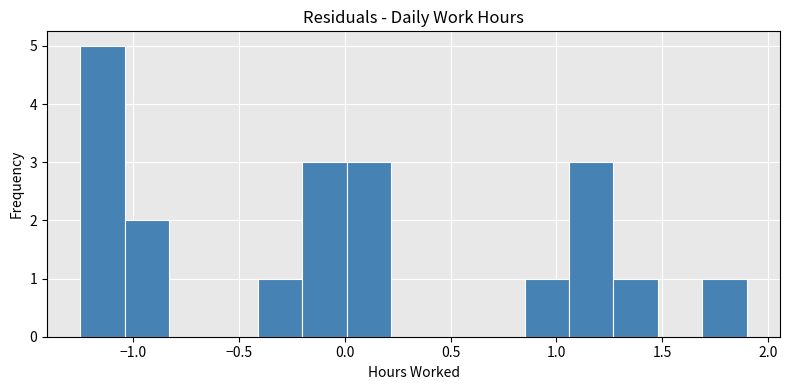

What is the height of the bar covering 0.85 to 1.06 on the x-axis? Neither the bar edges nor the heights are printed on the chart, so give them approximately, as read against the axes.

1